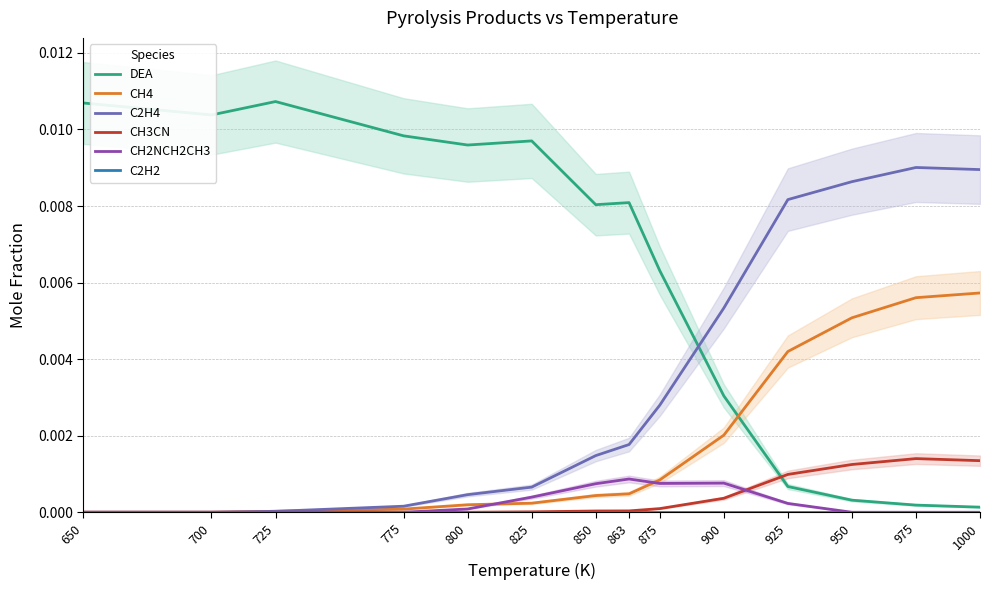

Between 775 and 925, which series saw the biggest shift?

DEA